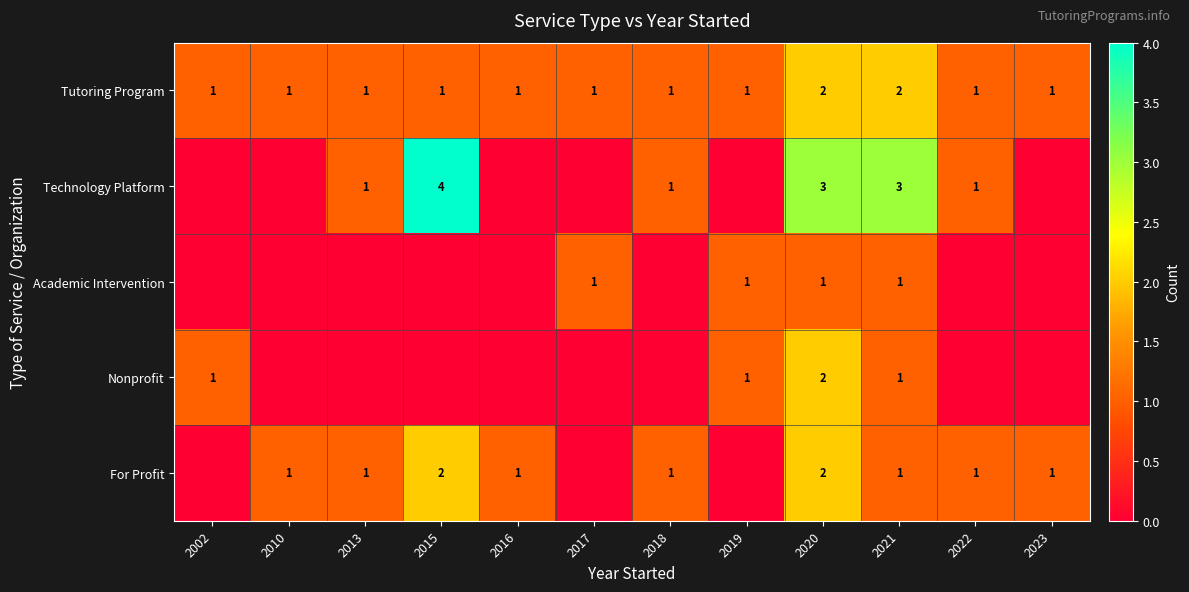

The value of Tutoring Program at 2023 is 1. True or false?

True